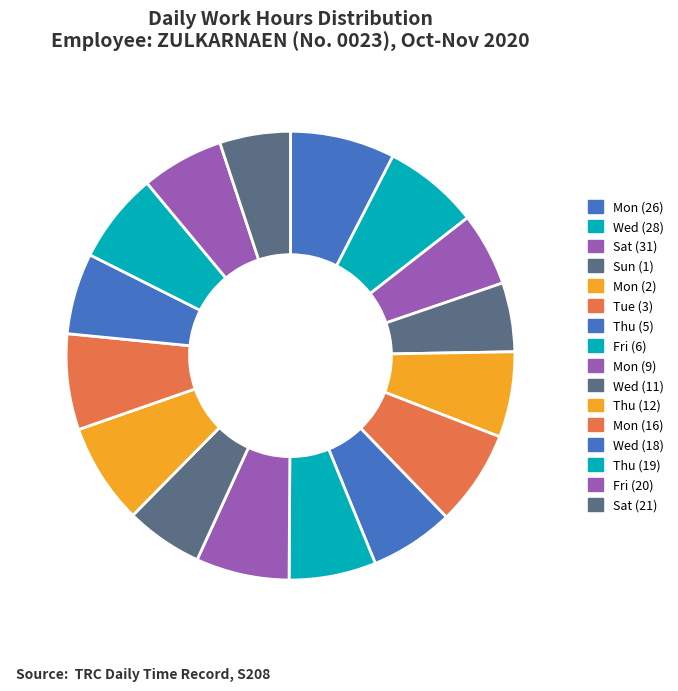

Which slice is the largest?

Mon (26)